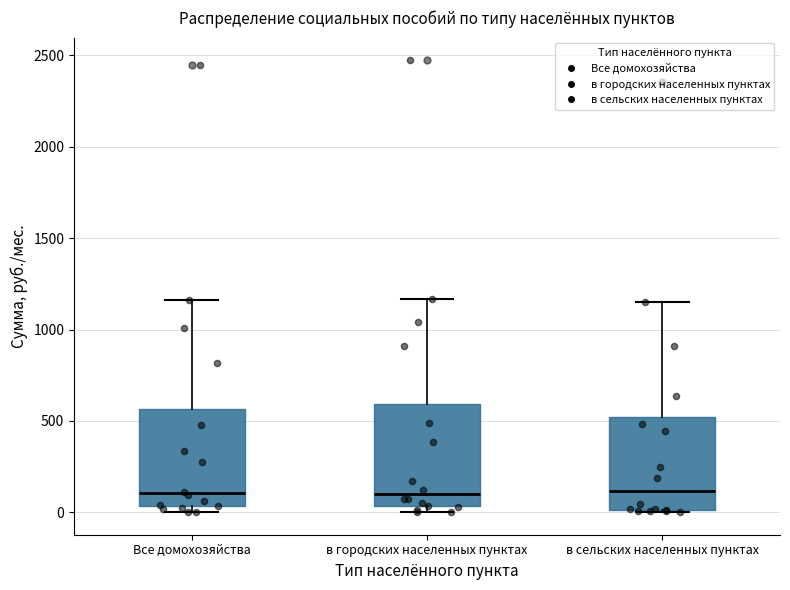

Reading left to right, transcribe this box plot: for each box, give where its median line is, the range the box spans, and where its two whiskers end, as read against the y-axis. The values are not printed on the chart, so give them approximately, as read against the axis.

Все домохозяйства: median 100, box 50 to 550, whiskers 0 to 1150
в городских населенных пунктах: median 100, box 50 to 600, whiskers 0 to 1150
в сельских населенных пунктах: median 100, box 0 to 500, whiskers 0 to 1150